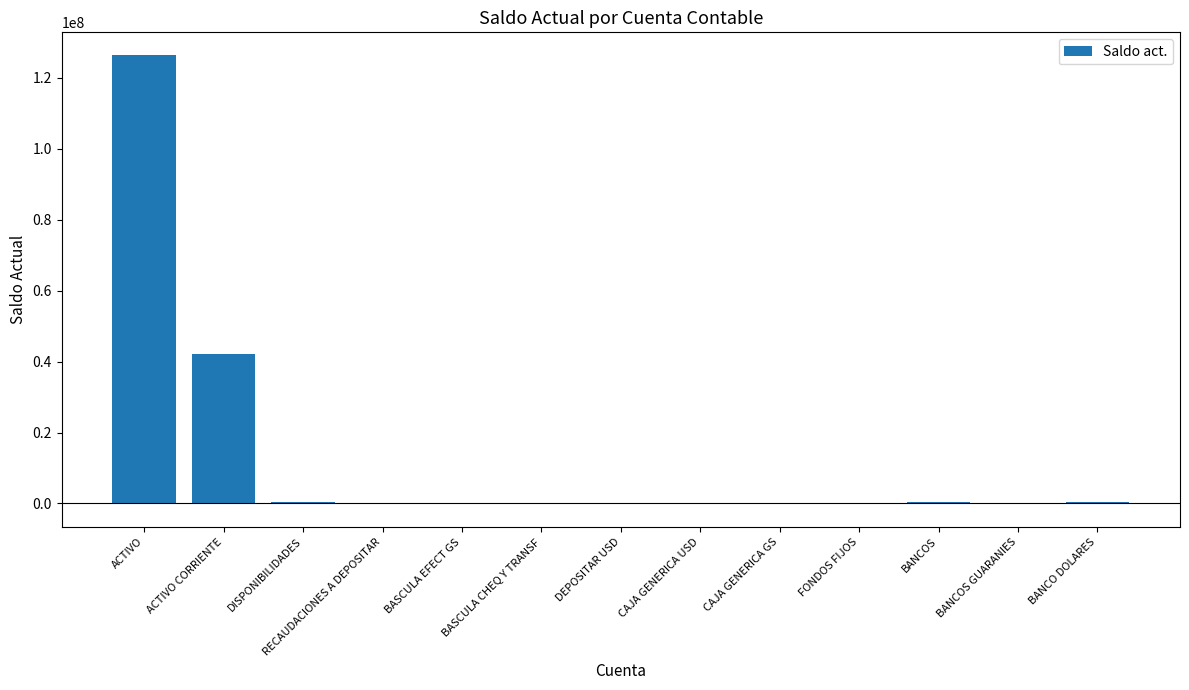

Where is the data nearest to the value 63069515?

ACTIVO CORRIENTE